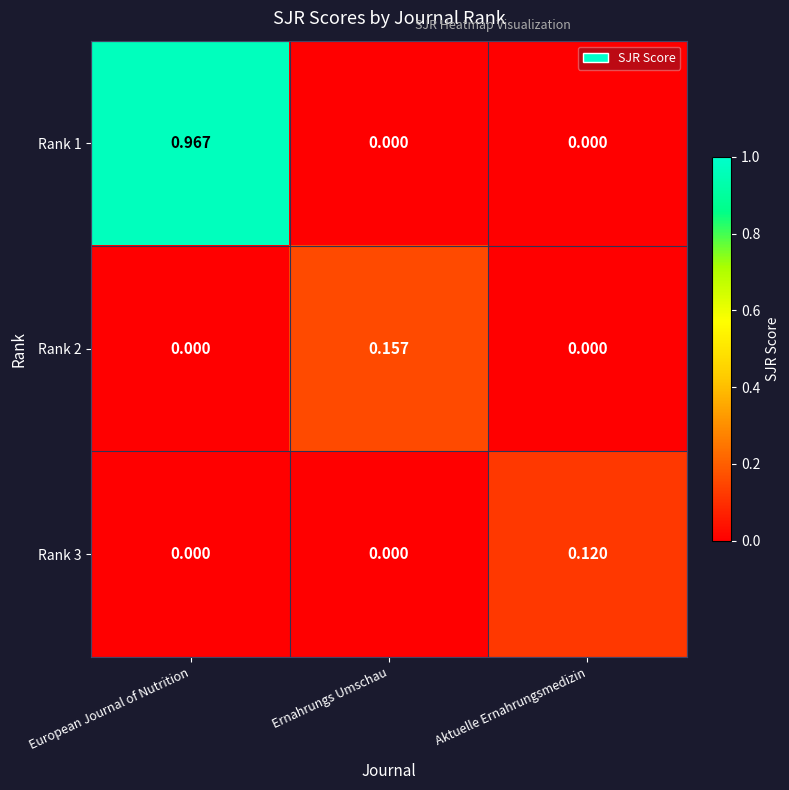

How many values in the Rank 3 series exceed 0?

1